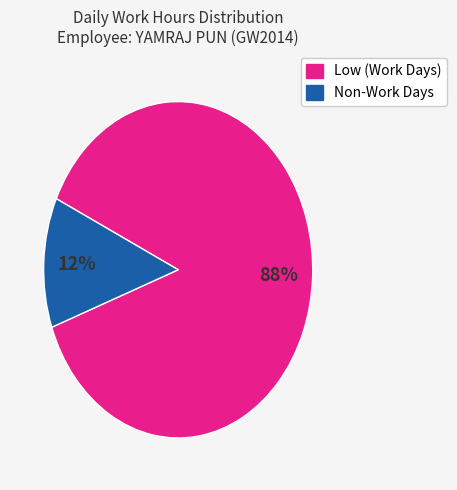

To the nearest percent, what is the average slice percentage?

50%